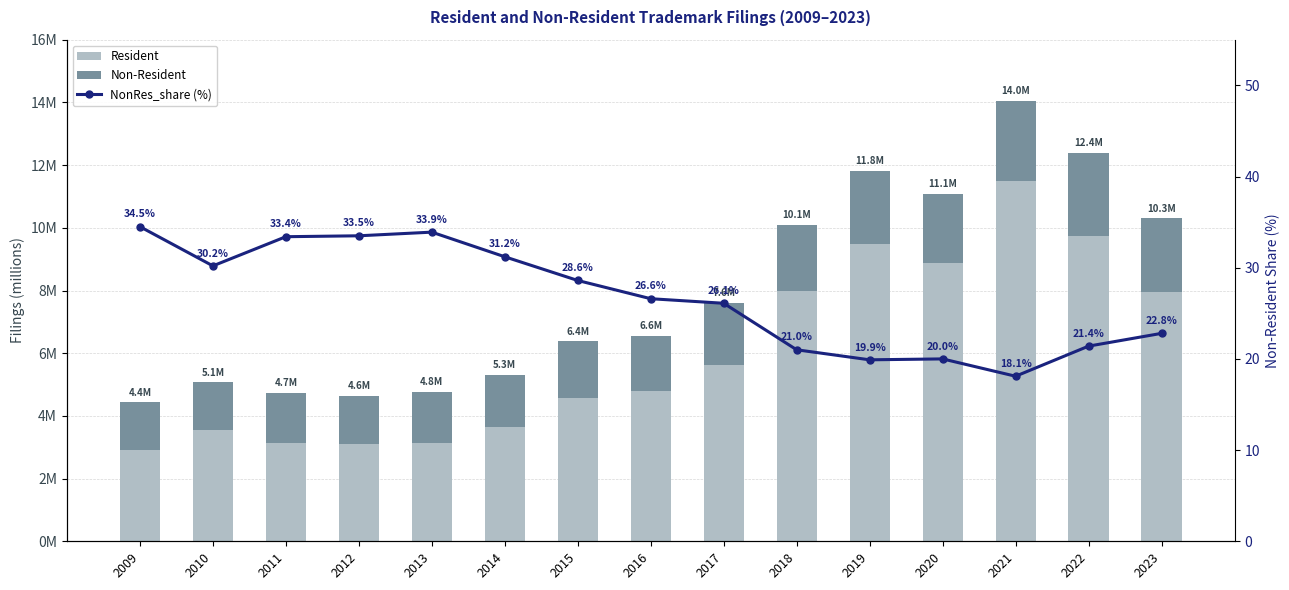

Which series has the widest spread of values?

NonRes_share (%)